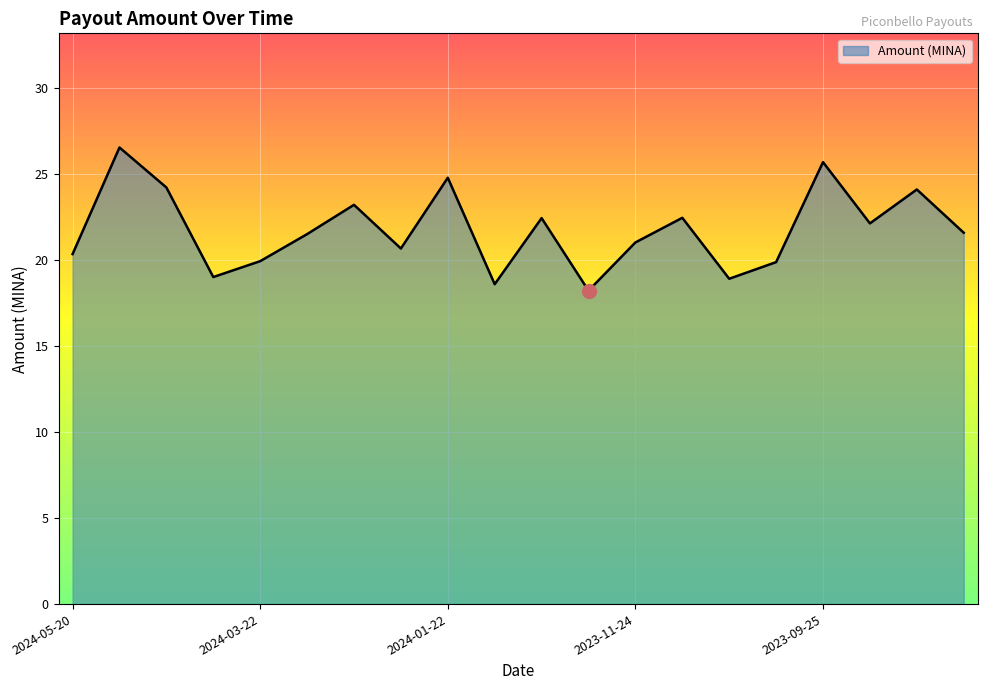

What is the minimum value shown in the chart?

18.2